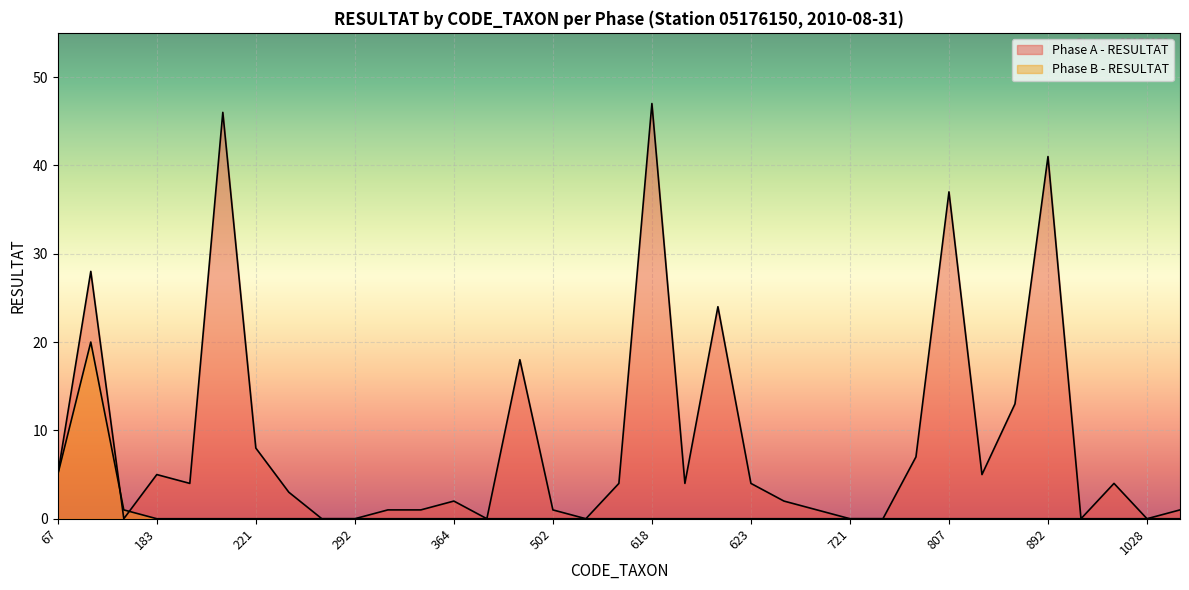

At how many categories does at least one series exceed 40?

3